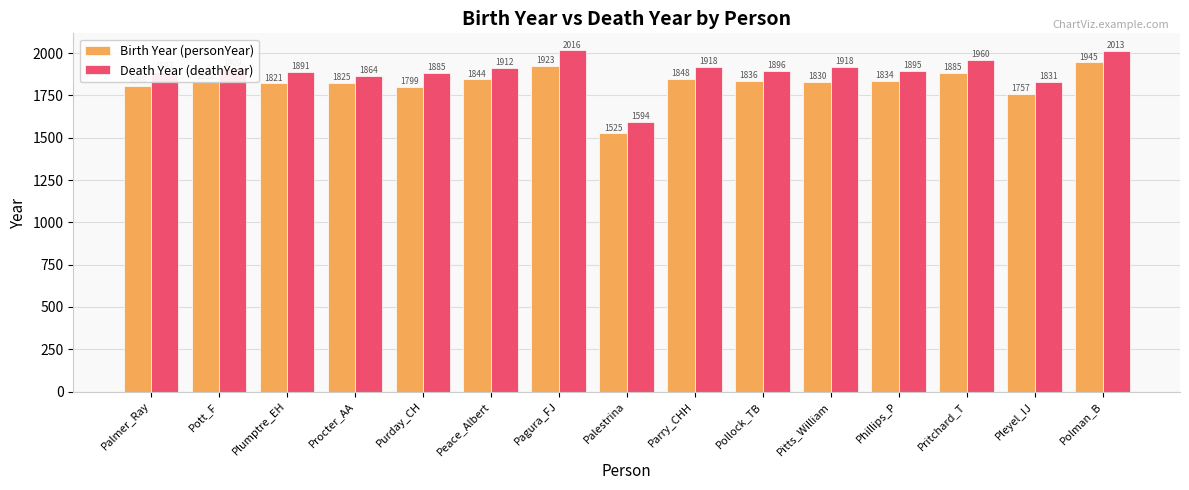

What is the average value of the Death Year (deathYear) series?

1893